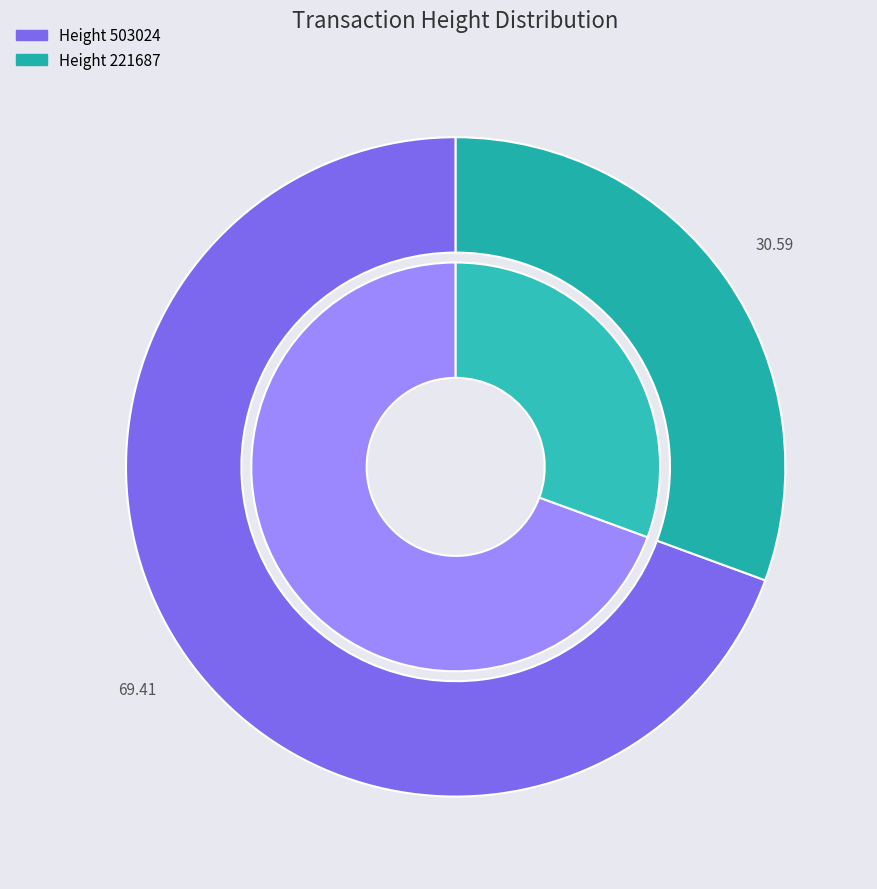

Does 221687 account for over 50% of the chart?

No